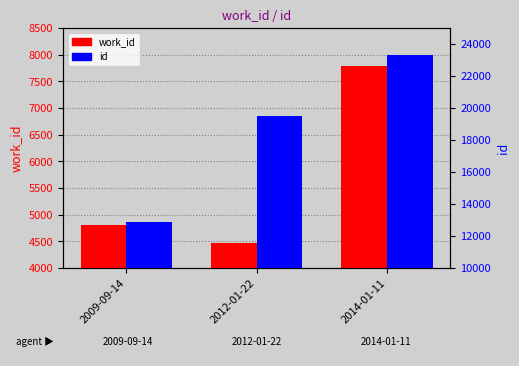

At which category is the sum across all series the highest?

2014-01-11